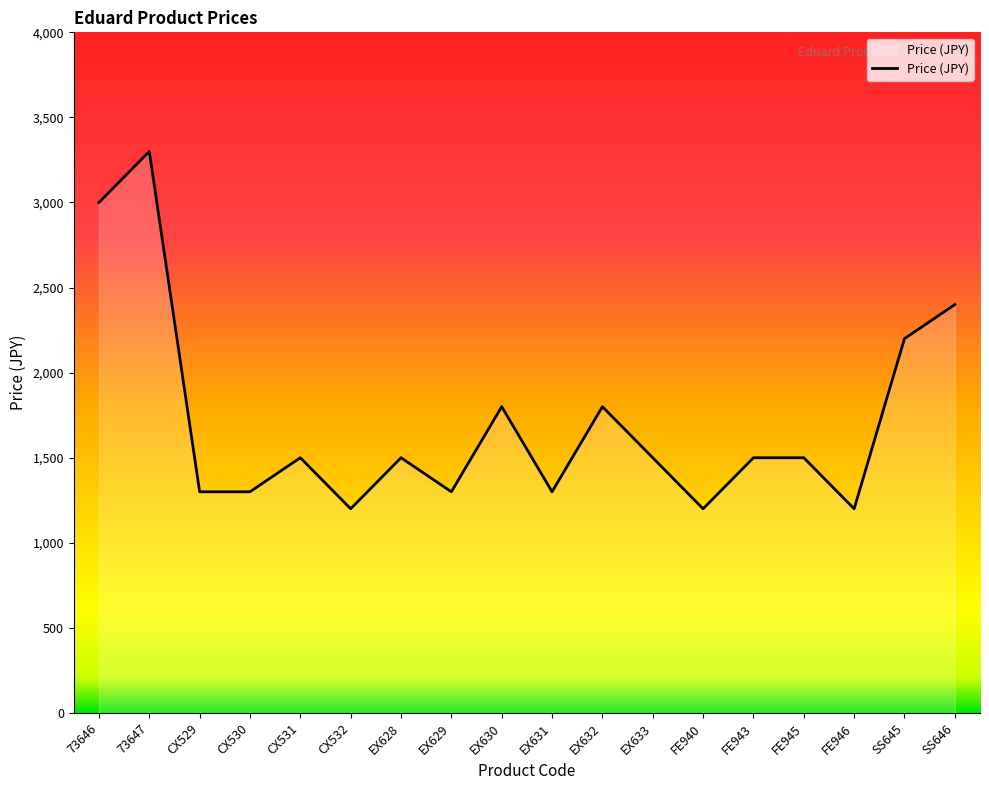

At which label does the data first exceed 1500?

73646